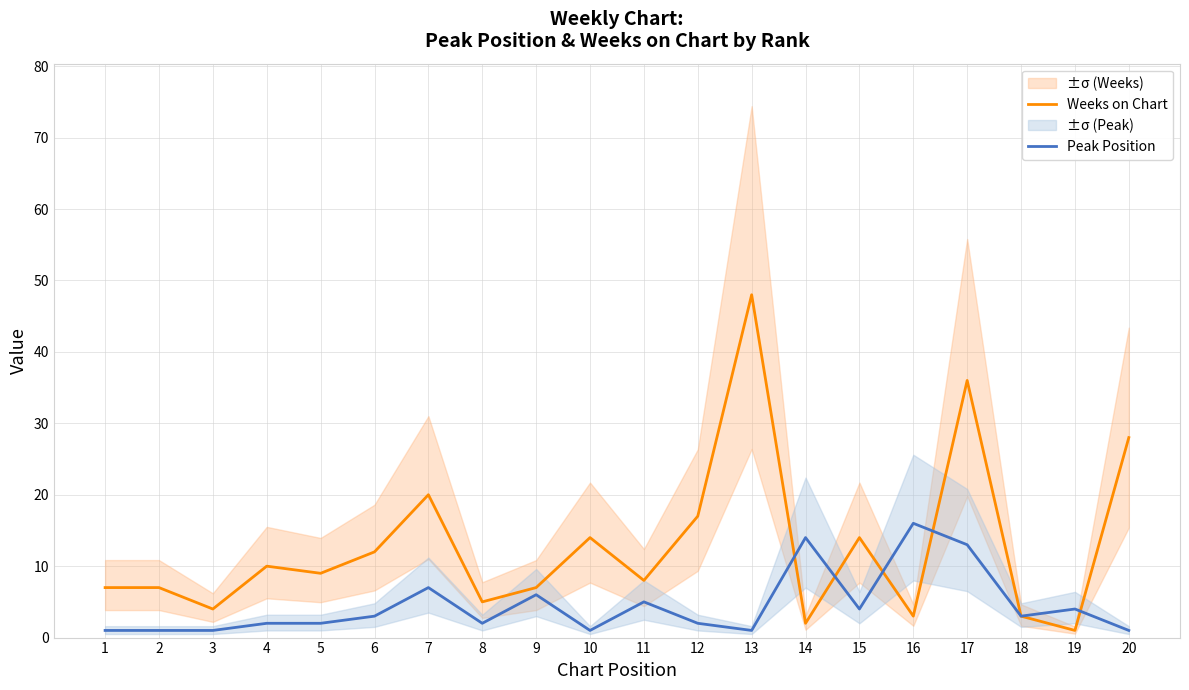

How many lines are shown in the chart?

2